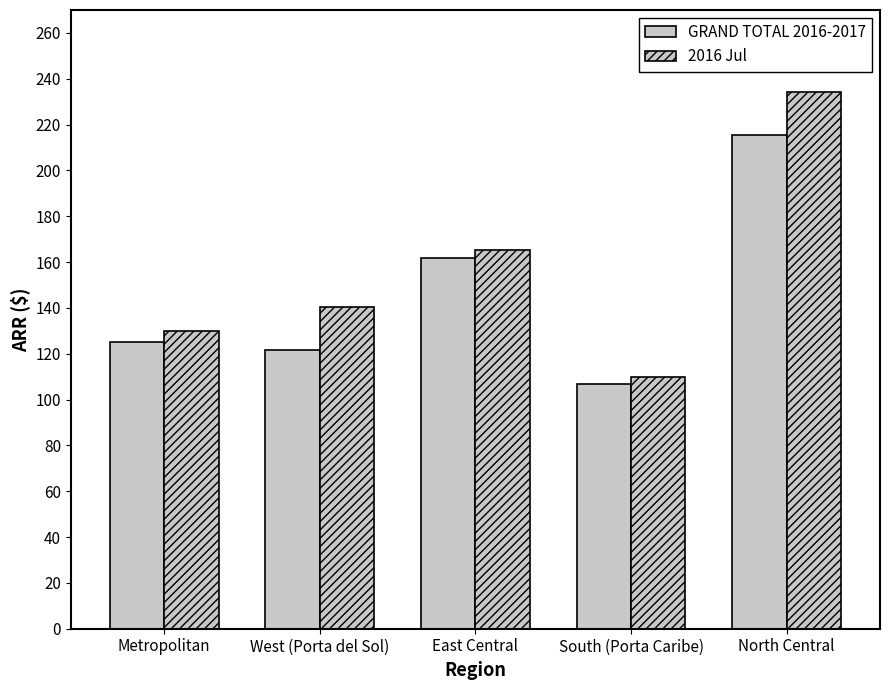

The value of GRAND TOTAL 2016-2017 at East Central is 231.8. True or false?

False